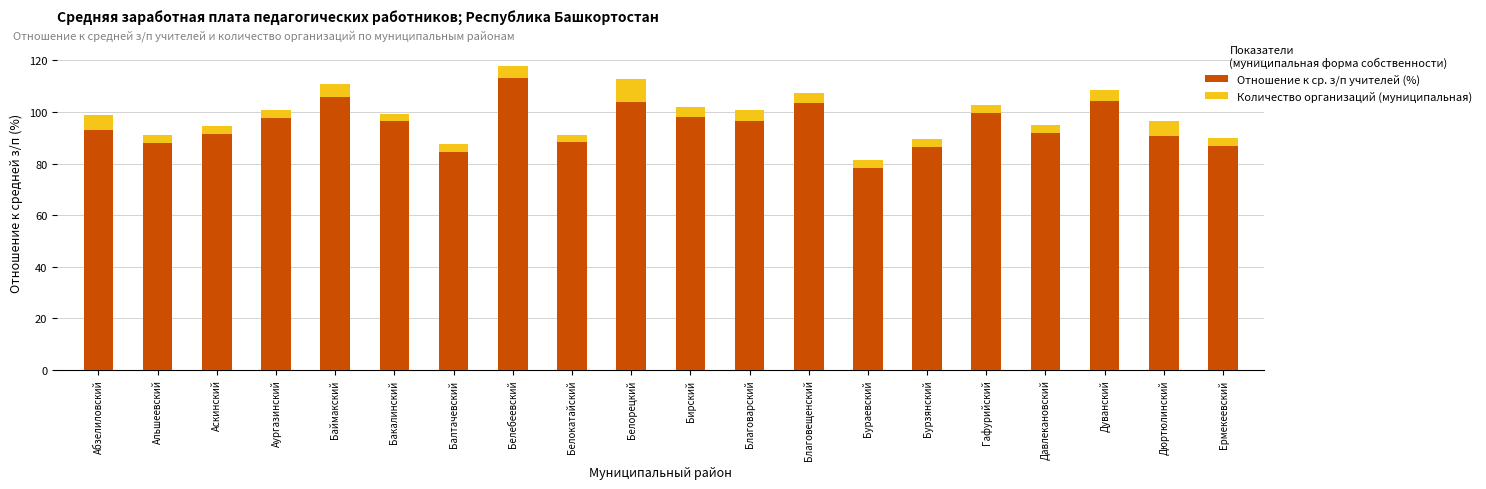

At which category is the sum across all series the highest?

Белебеевский